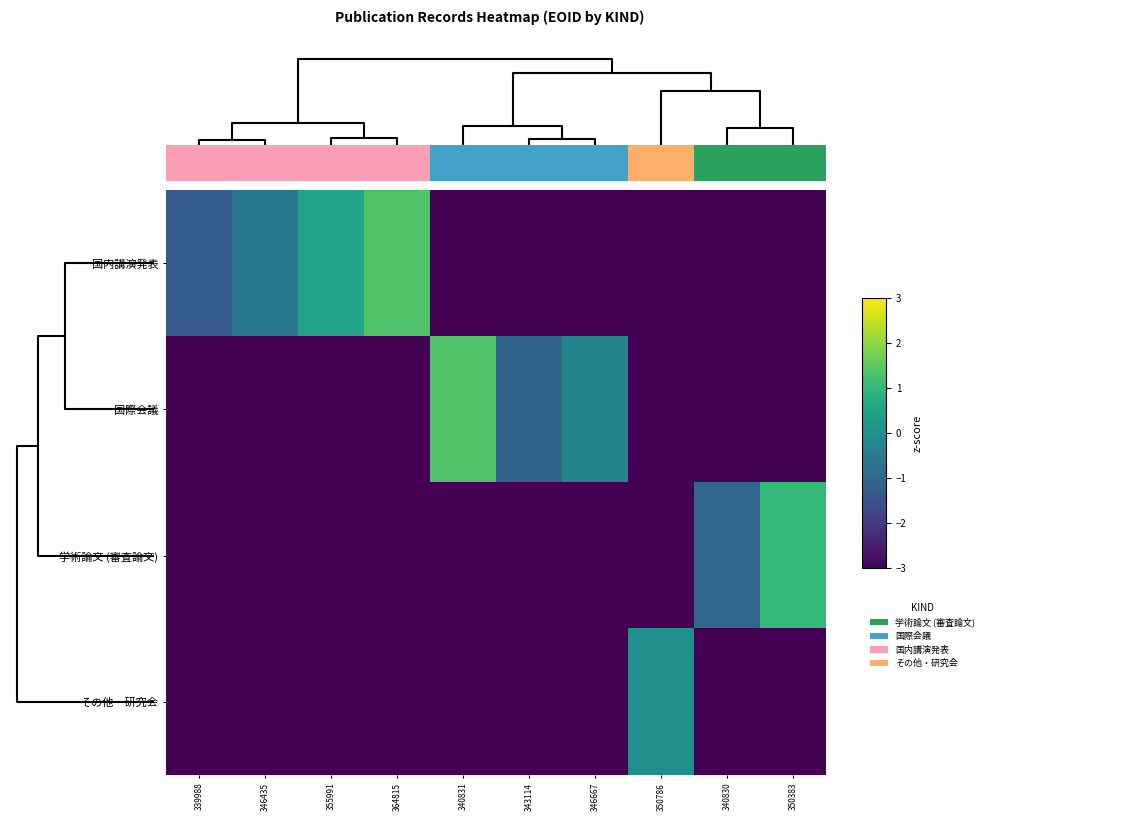

List the series in order of their peak value, highest first.

国内講演発表, 国際会議, 学術論文 (審査論文), その他・研究会